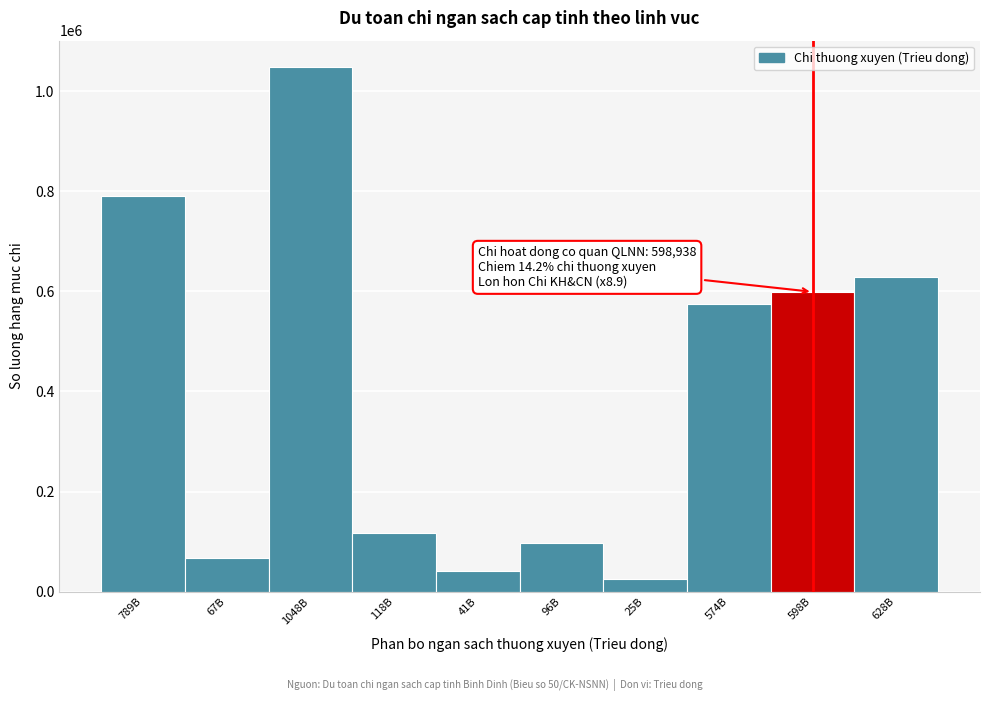

Reading left to right, list all the values displayed in this chart.

789B=789630	67B=67405	1048B=1048286	118B=118148	41B=41984	96B=96359	25B=25169	574B=574270	598B=598938	628B=628315